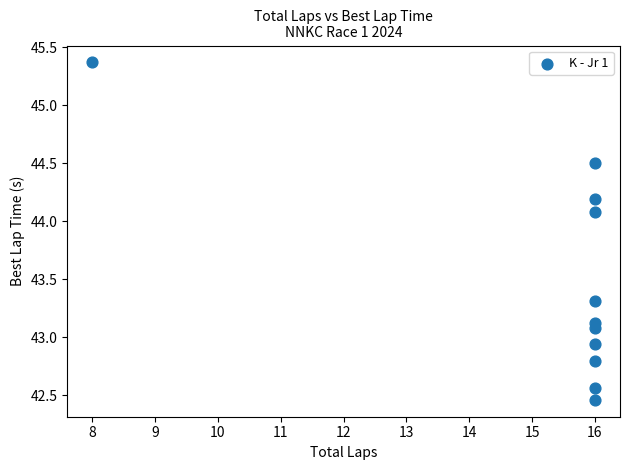

What is the range of X values (max minus min)?

8.0